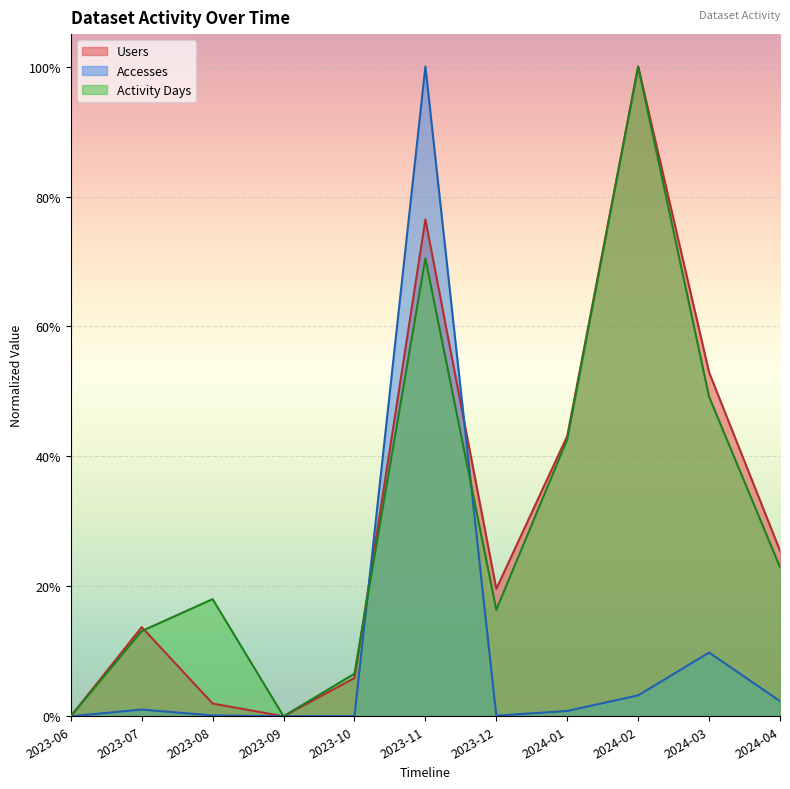

The value of Activity Days at 2024-04 is 0.1. True or false?

False